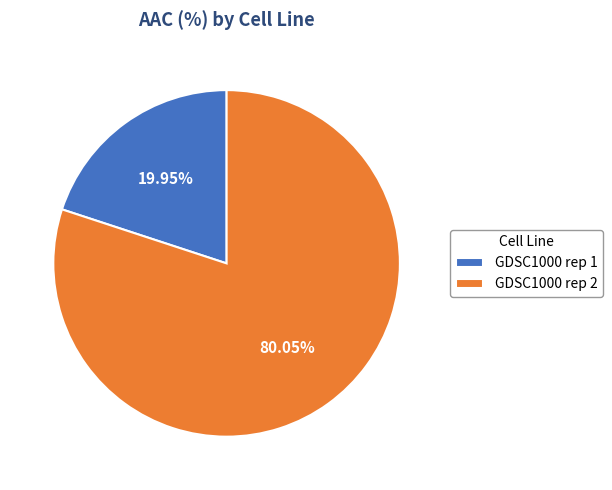

Combined, do GDSC1000 rep 1 and GDSC1000 rep 2 account for over 50%?

Yes